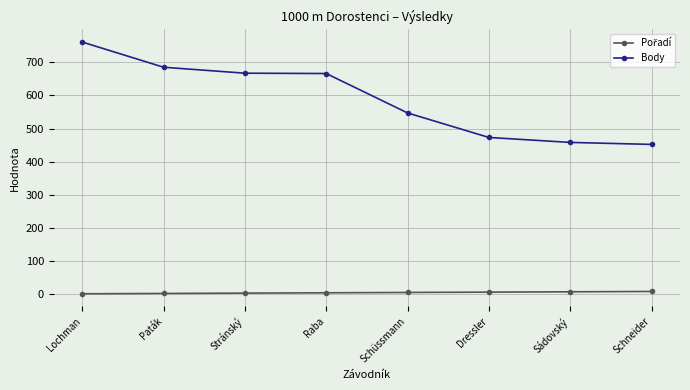

True or false: Body has a value of 1054 at Stránský.

False